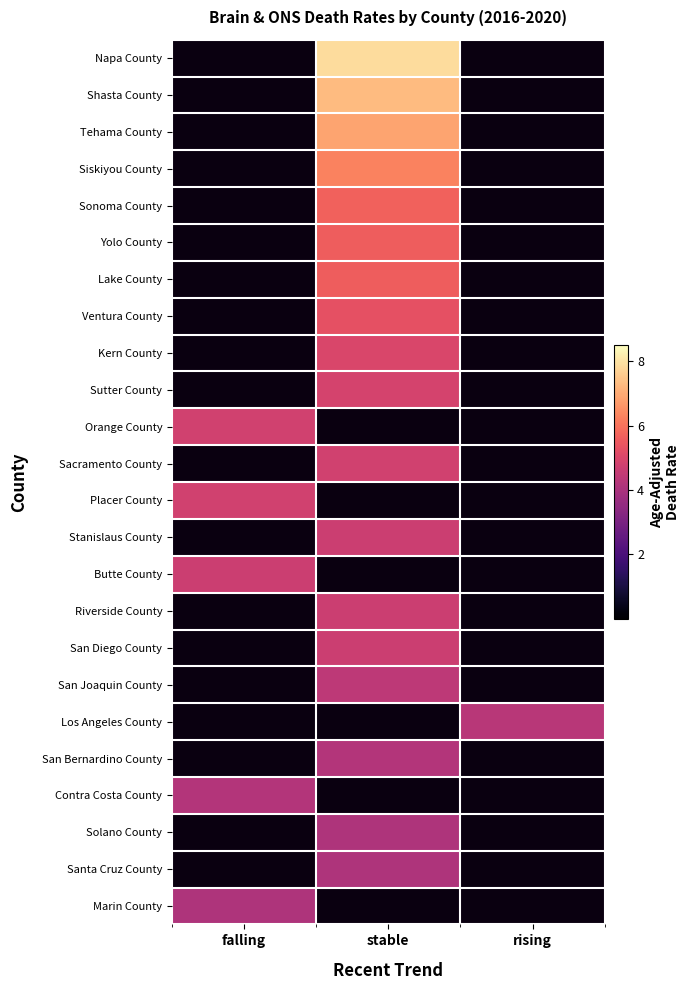

What is the difference between the maximum and minimum values in the Lake County series?

5.6